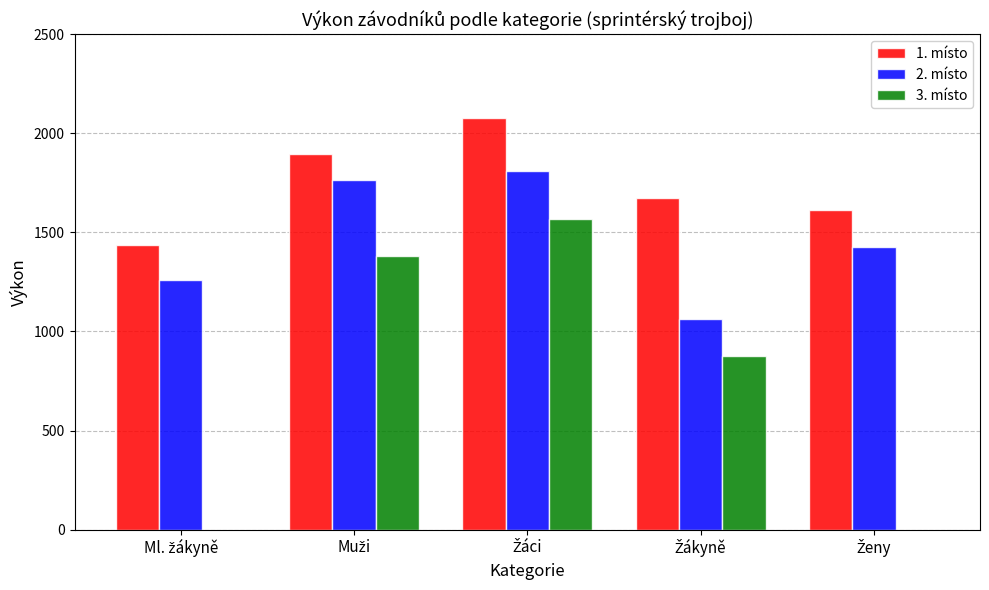

Which series has the largest total across all categories?

1. místo